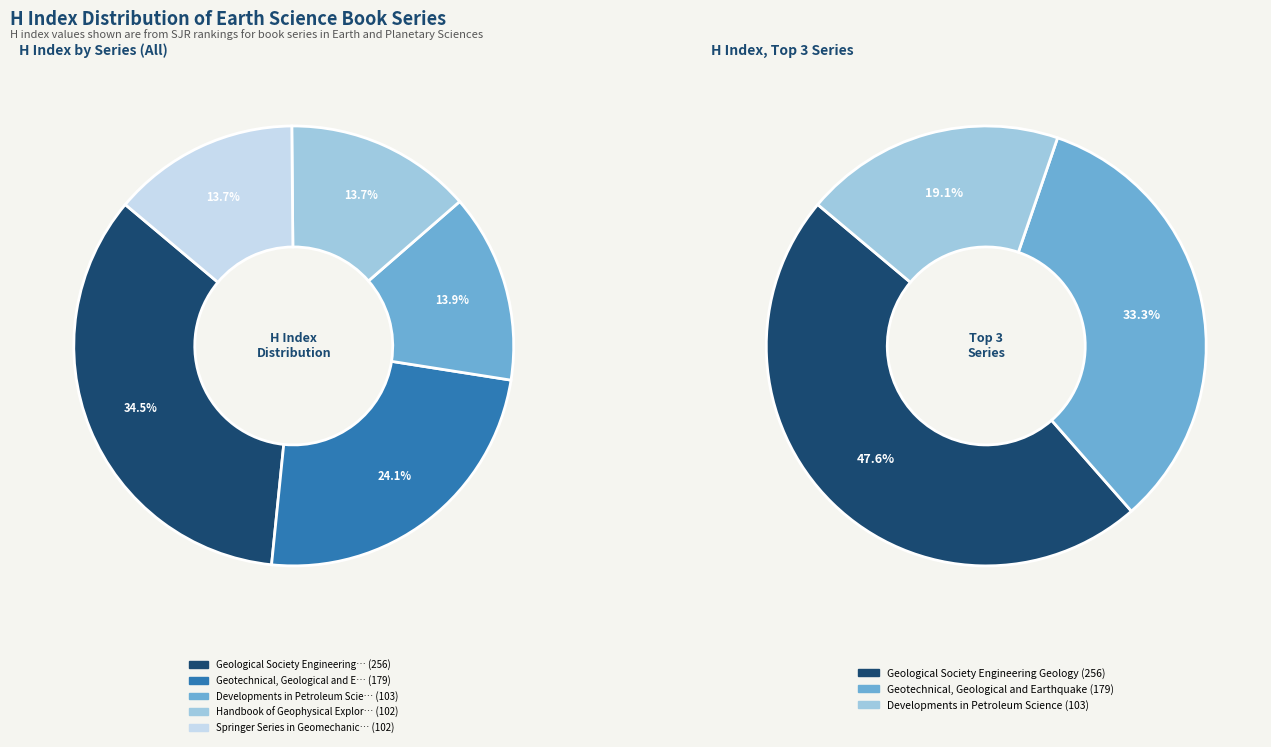

Does Developments in Petroleum Science represent more than half of the total?

No